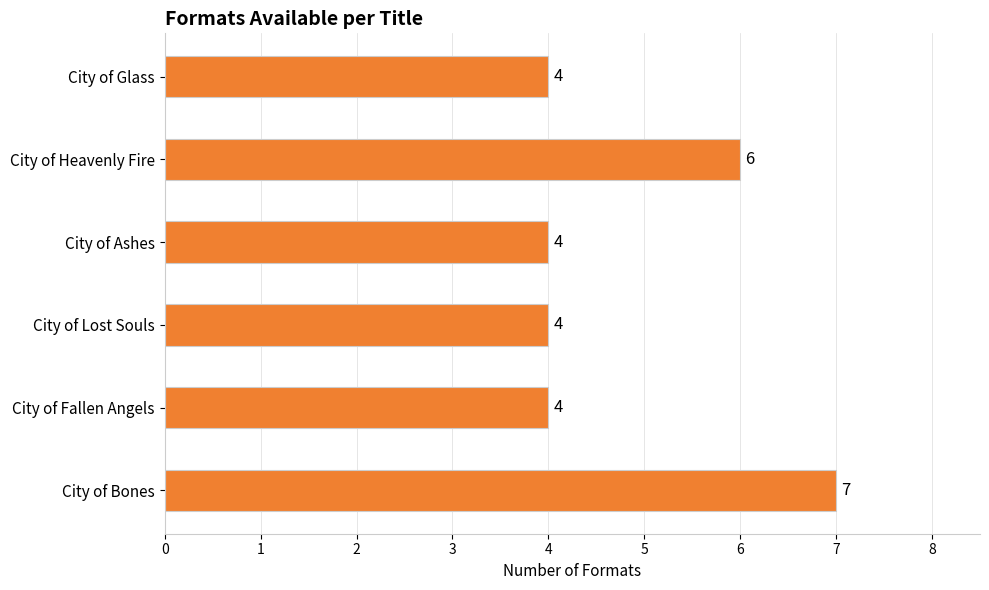

What is the difference between the maximum and minimum values?

3